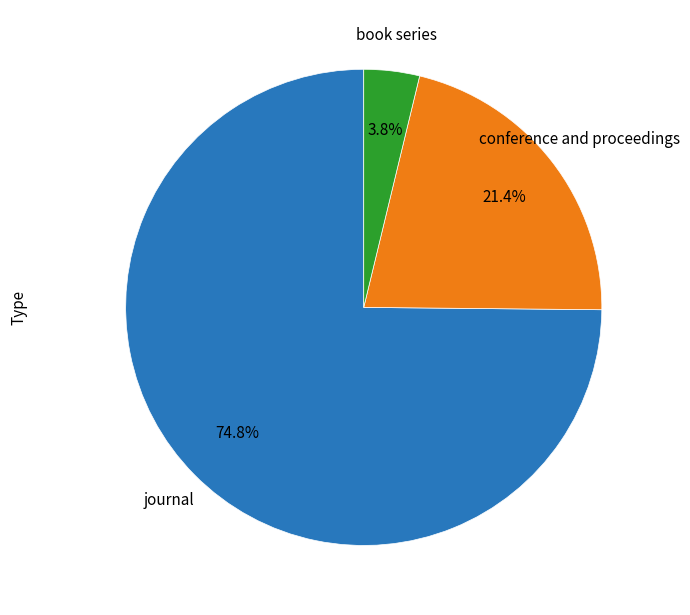

Is there any slice that represents more than half of the pie?

Yes